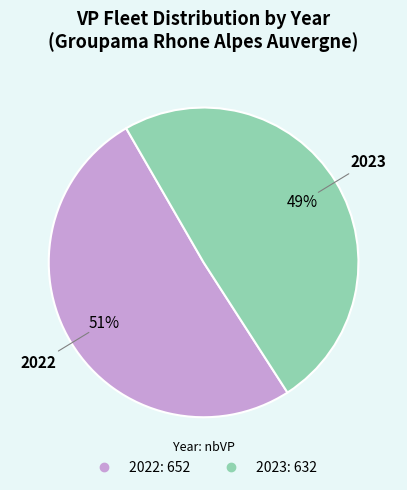

What is the largest slice in the pie chart?

2022